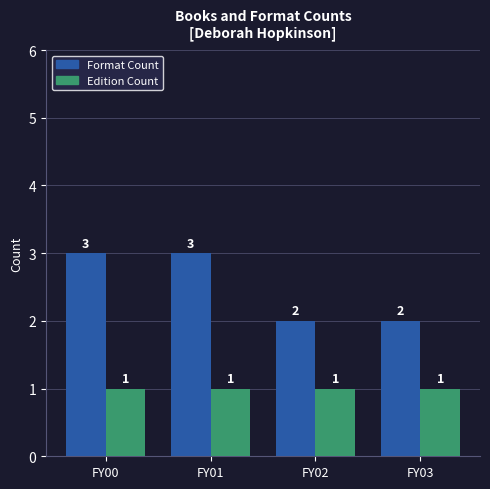

Reading left to right, transcribe all the data shown in this chart.

Format Count: FY00=3	FY01=3	FY02=2	FY03=2
Edition Count: FY00=1	FY01=1	FY02=1	FY03=1